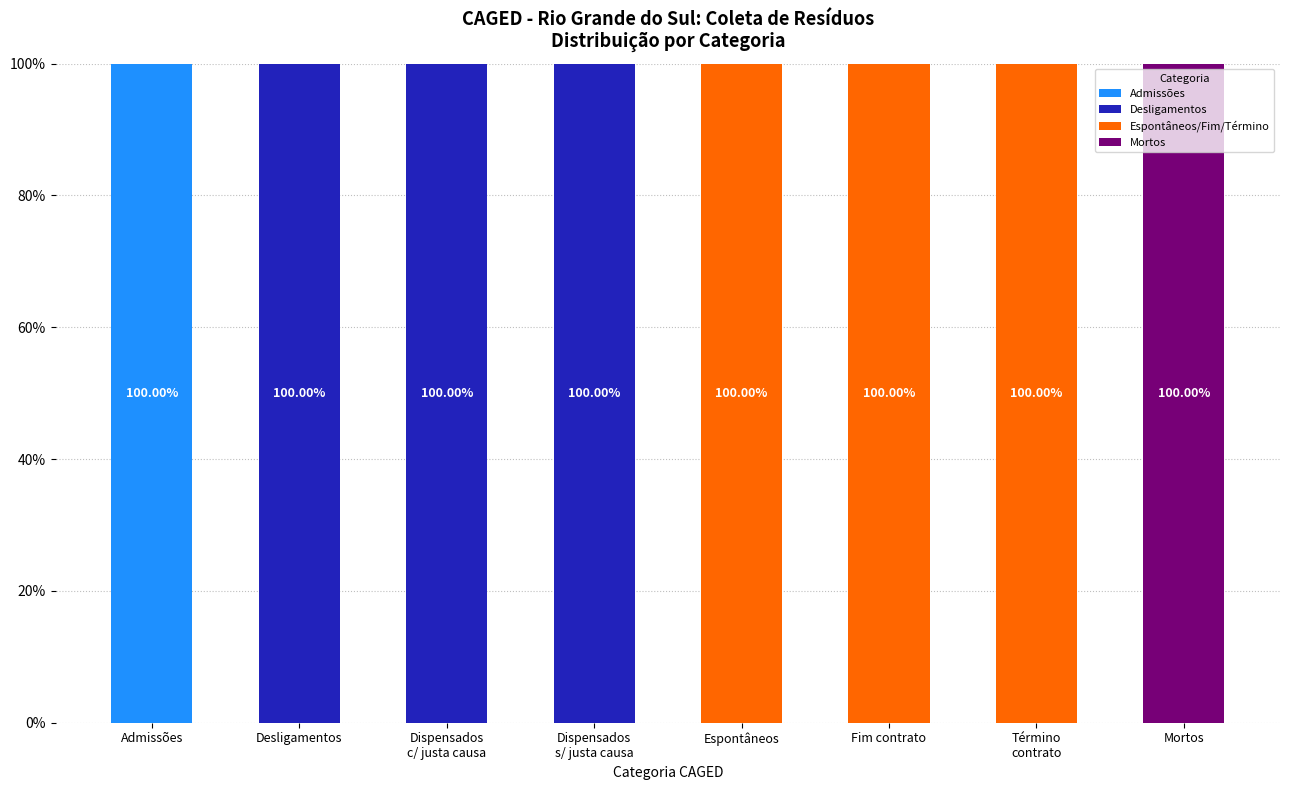

Which category has the highest value in the Admissões series?

Admissões